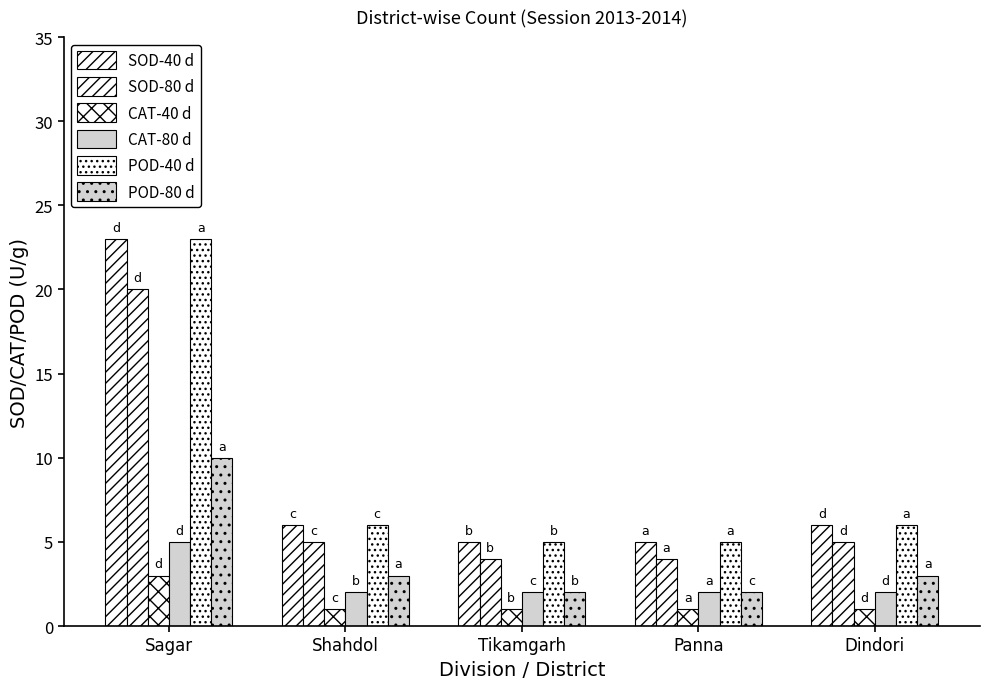

At which label does POD-80 d reach its peak?

Sagar